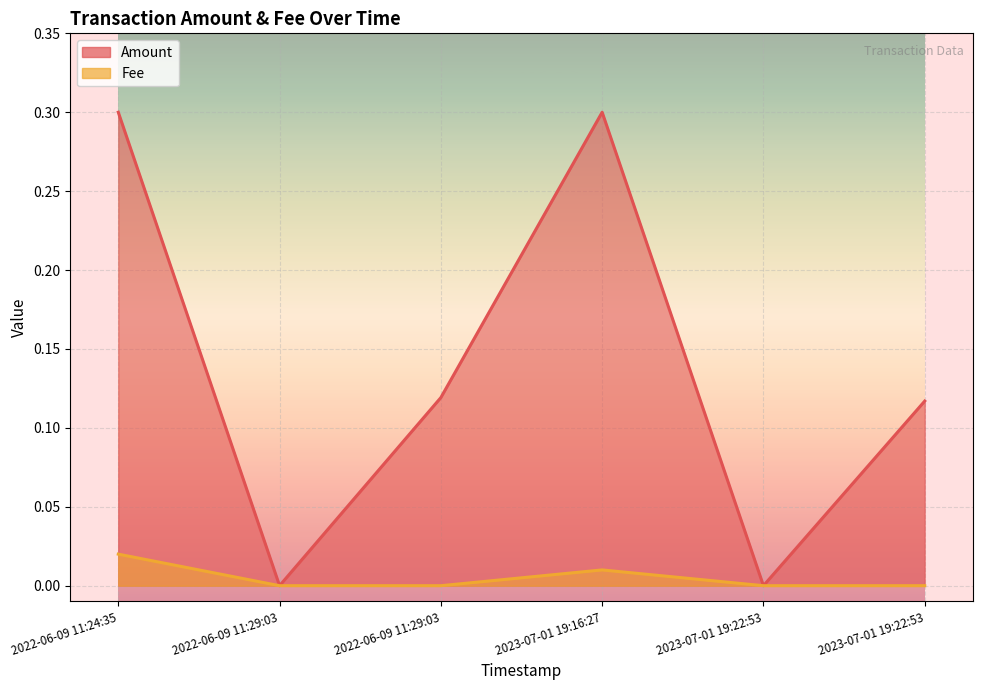

At which label does Amount reach its minimum?

2022-06-09 11:29:03